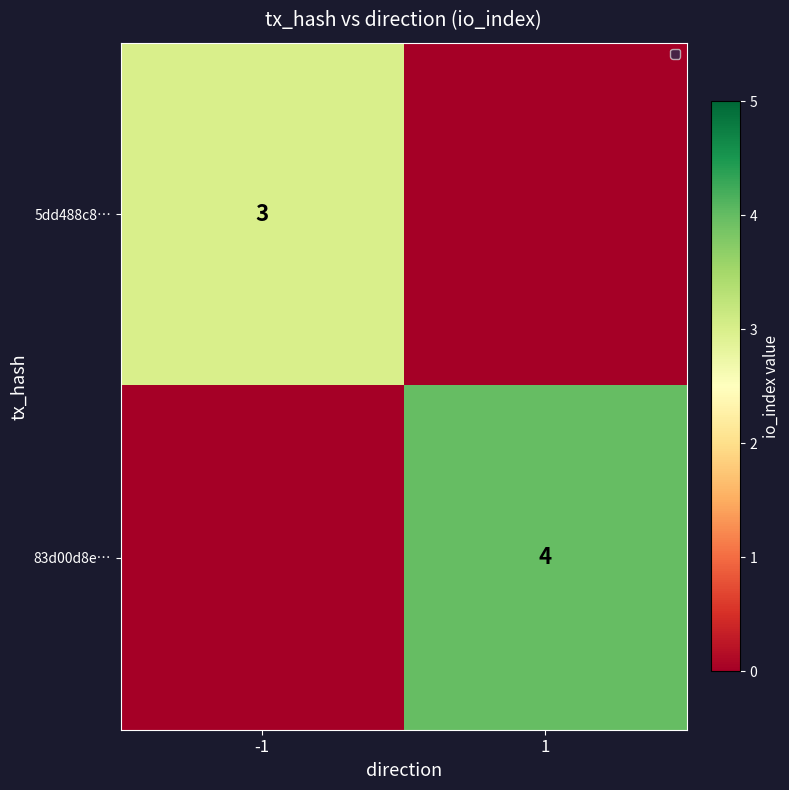

Is the value of 5dd488c8… at -1 greater than the value of 83d00d8e… at 1?

No